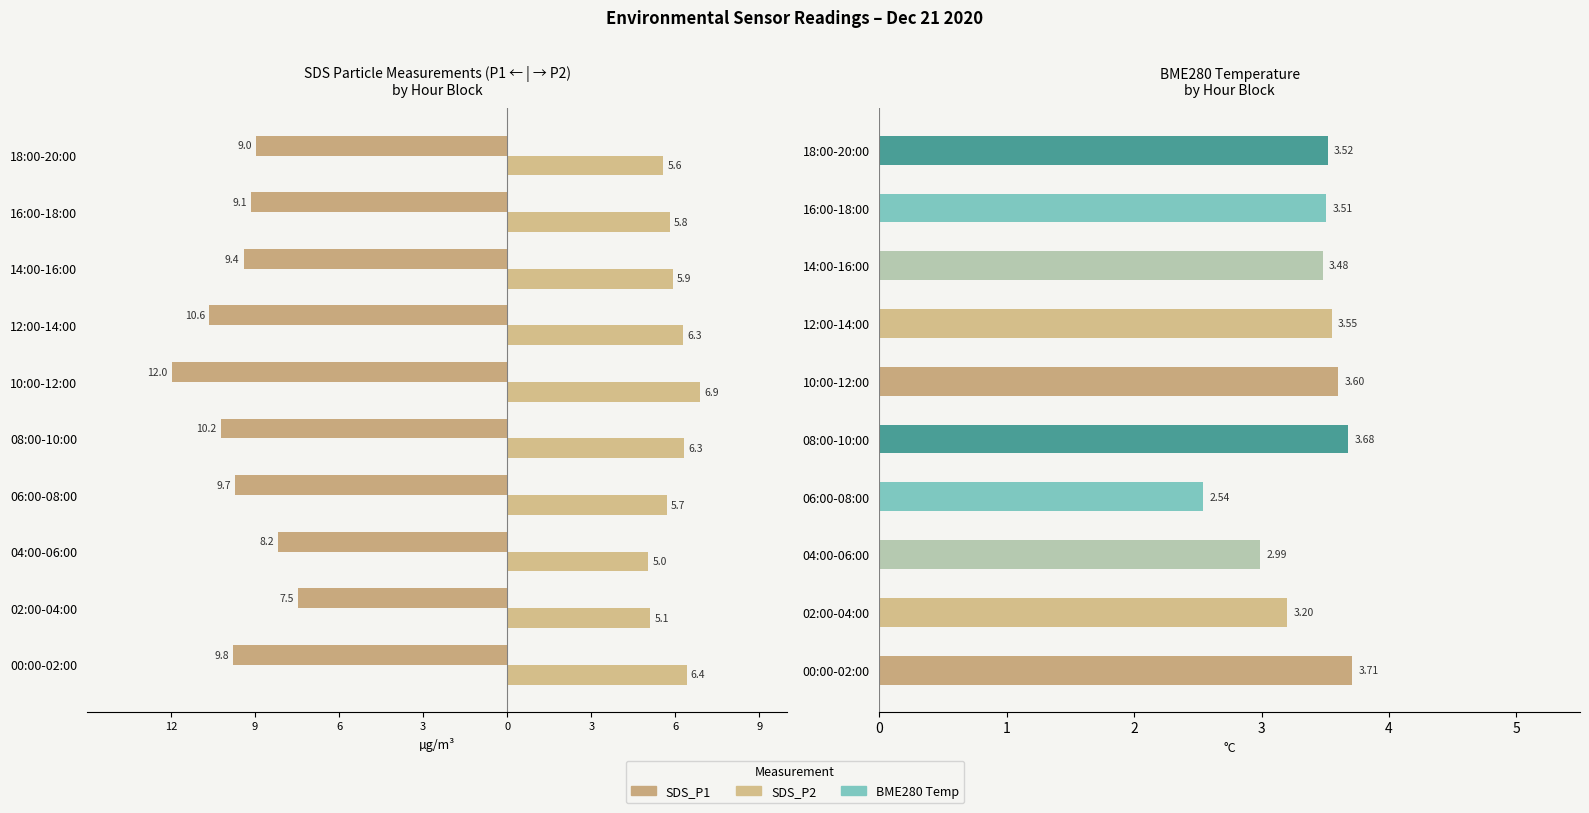

How many bars are there in each group?

3